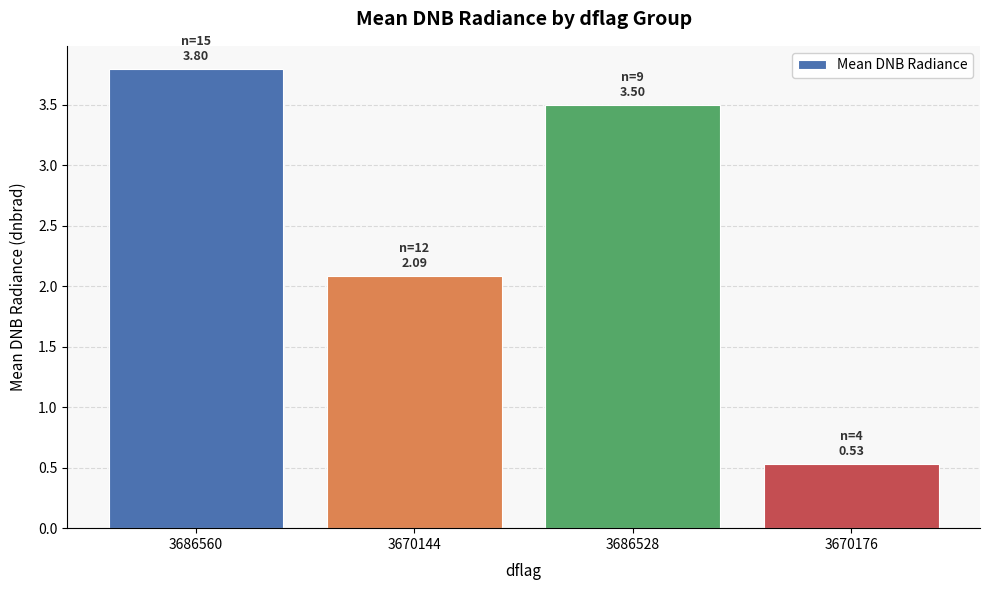

What is the difference between the second highest and second lowest values?

1.4